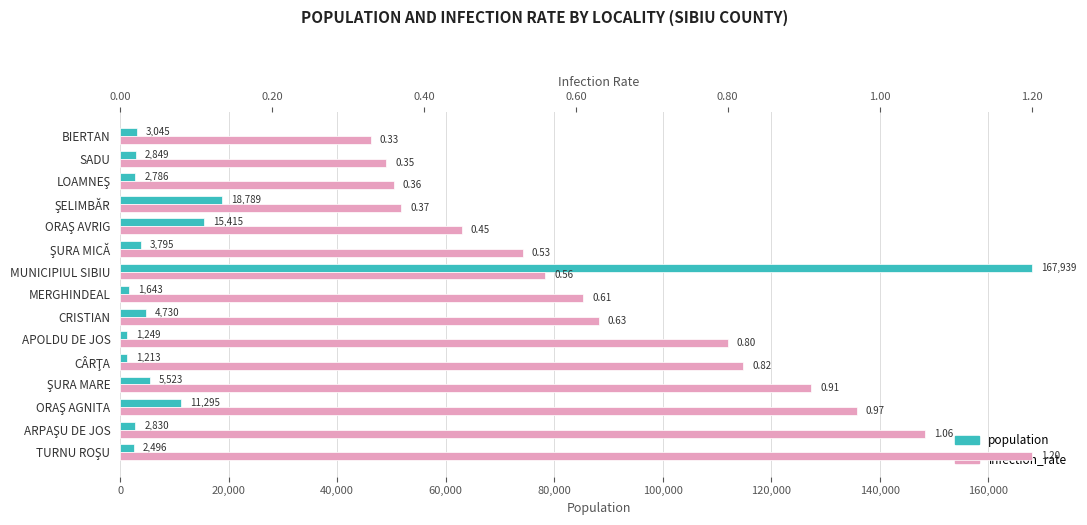

The population series shows 15415.0 at ORAŞ AVRIG. True or false?

True